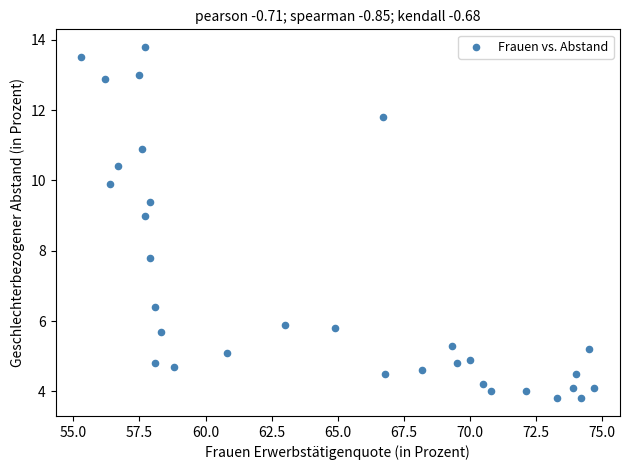

What is the range of X values (max minus min)?

19.4